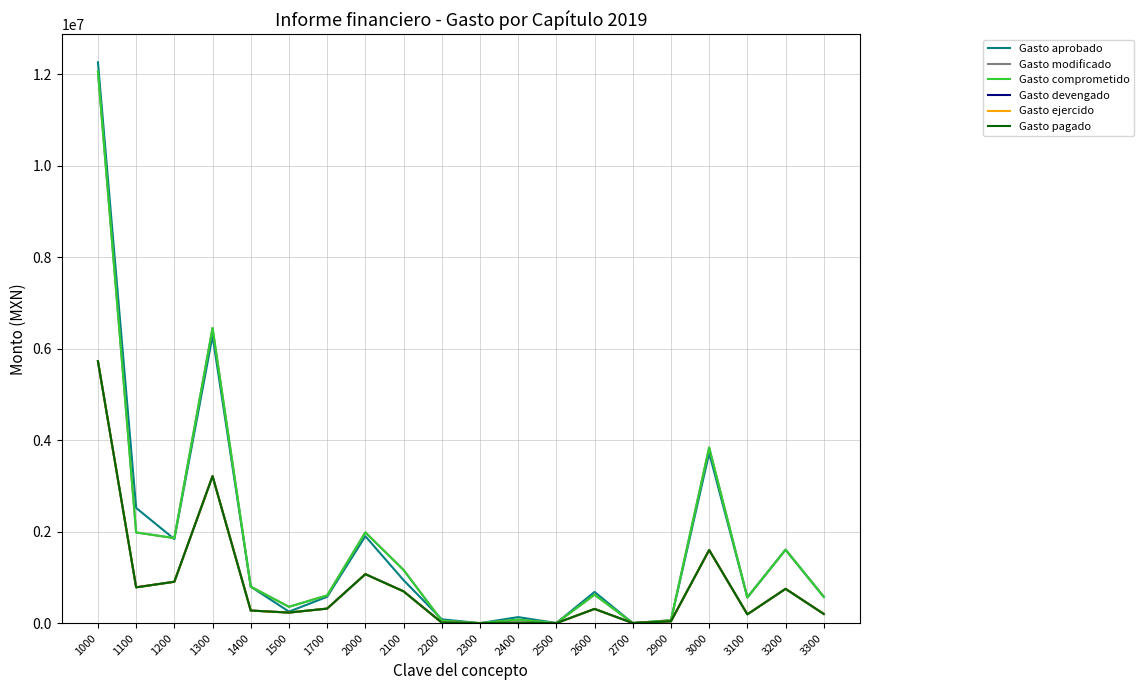

Is this an area chart (filled region under the line)?

No